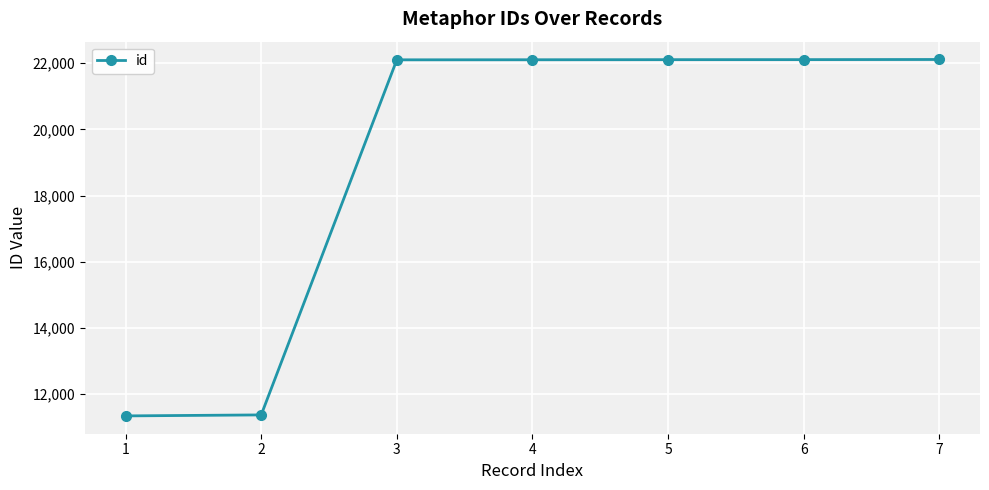

What is the sum of all values?

133253